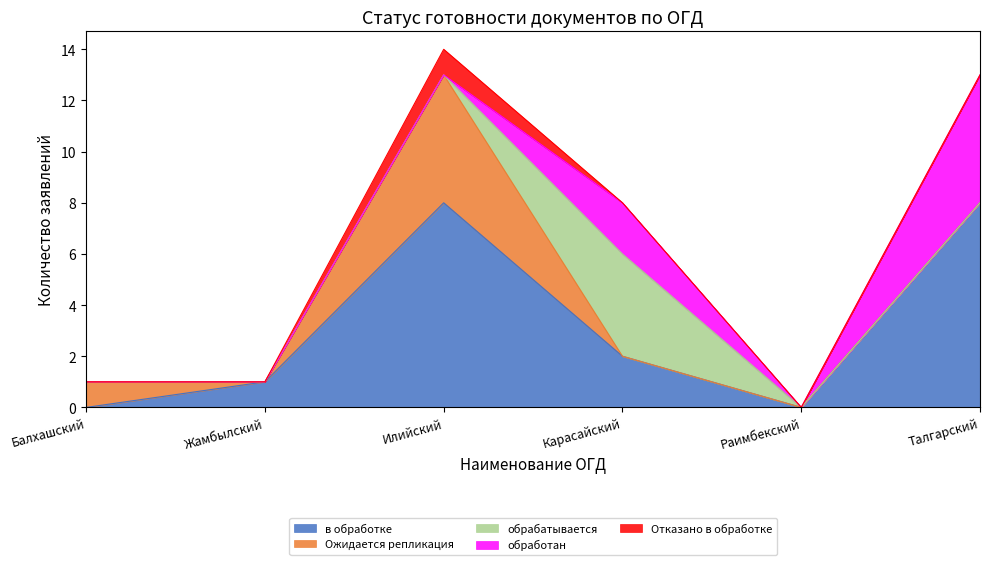

At how many categories does at least one series exceed 4?

2